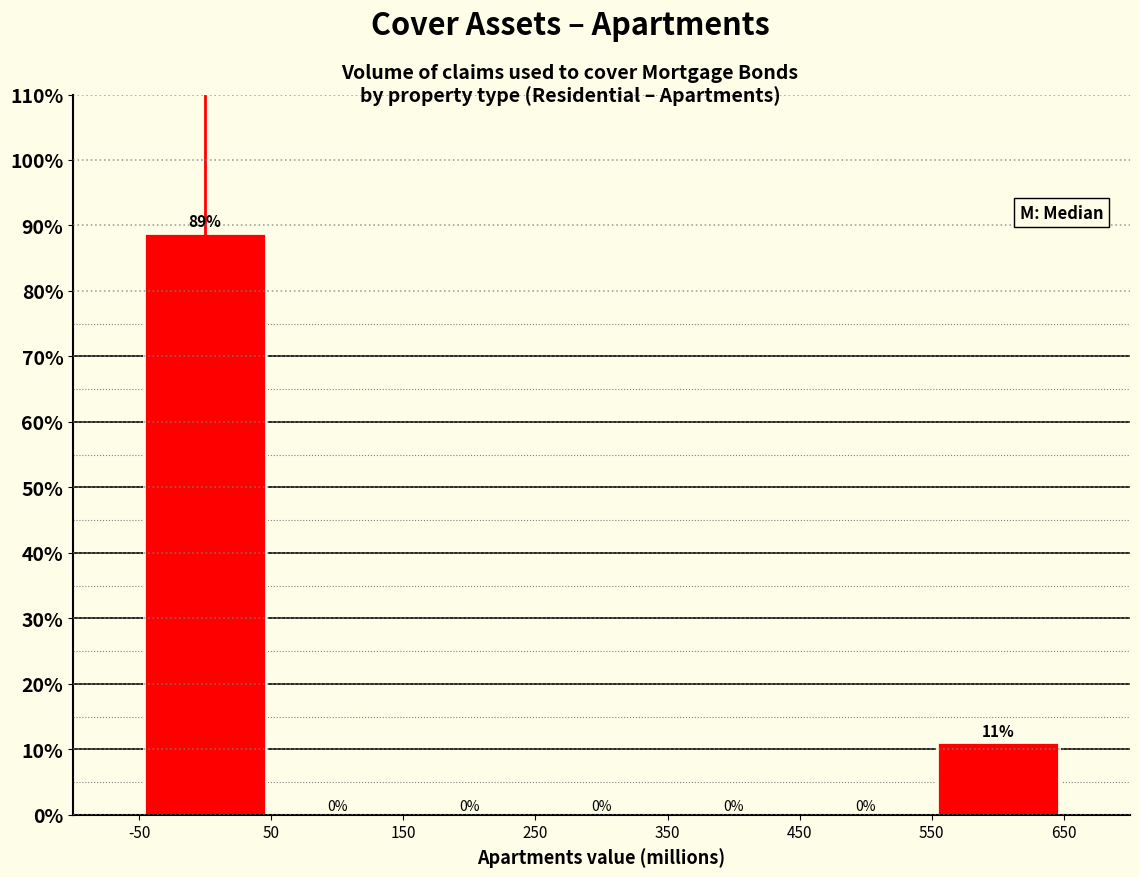

Over which range of the x-axis is the bar tallest?

-50 to 50